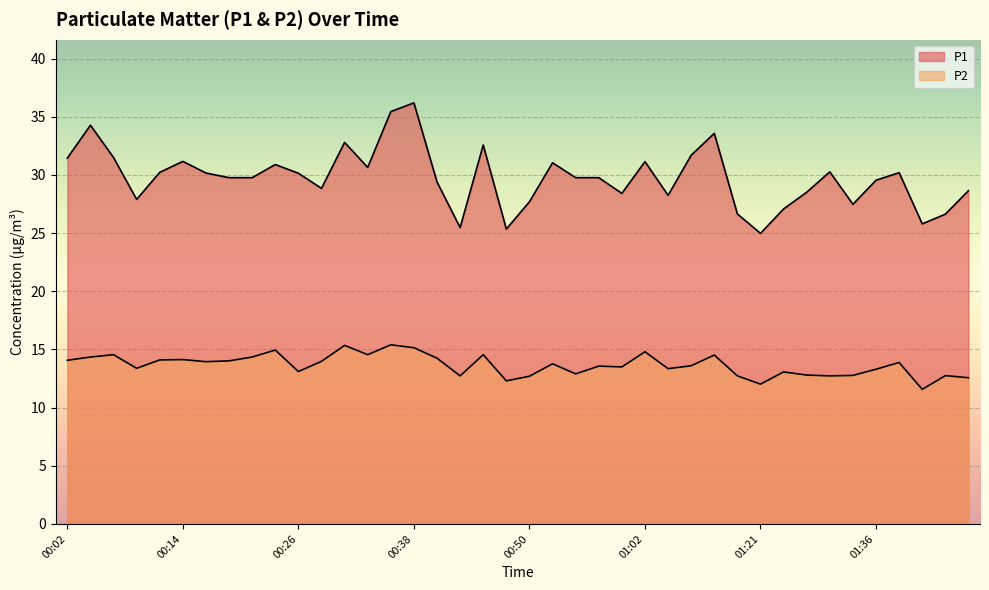

How many lines are shown in the chart?

2